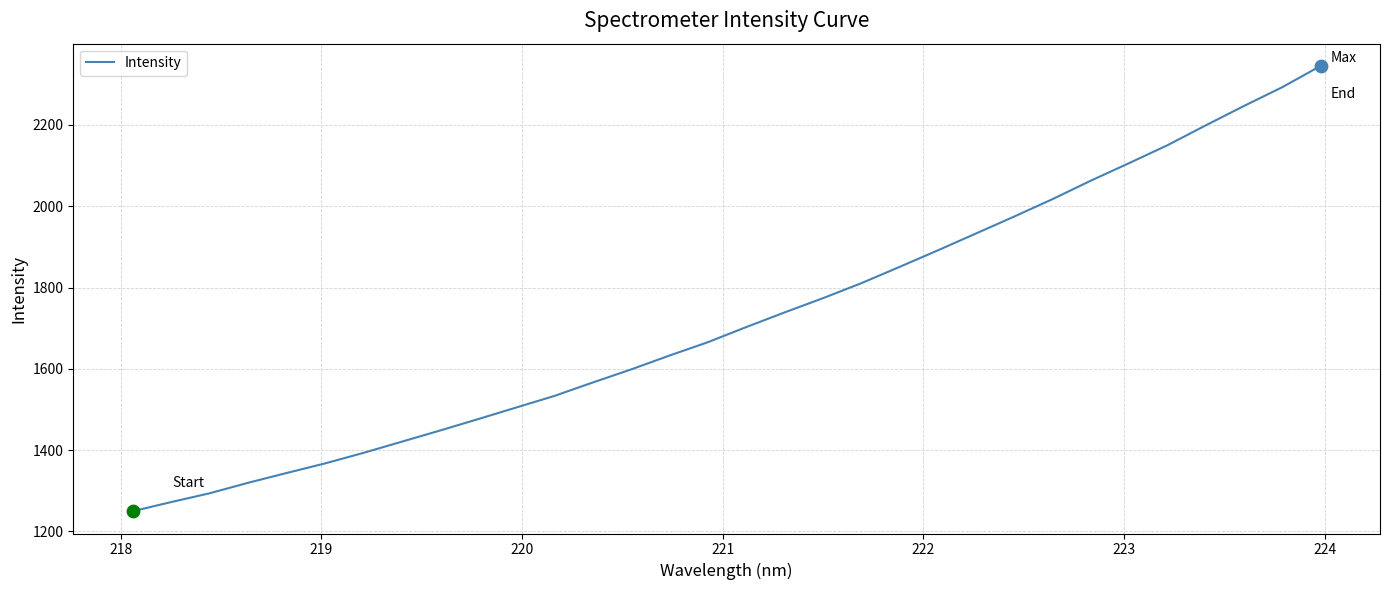

What is the maximum value shown in the chart?

2345.0